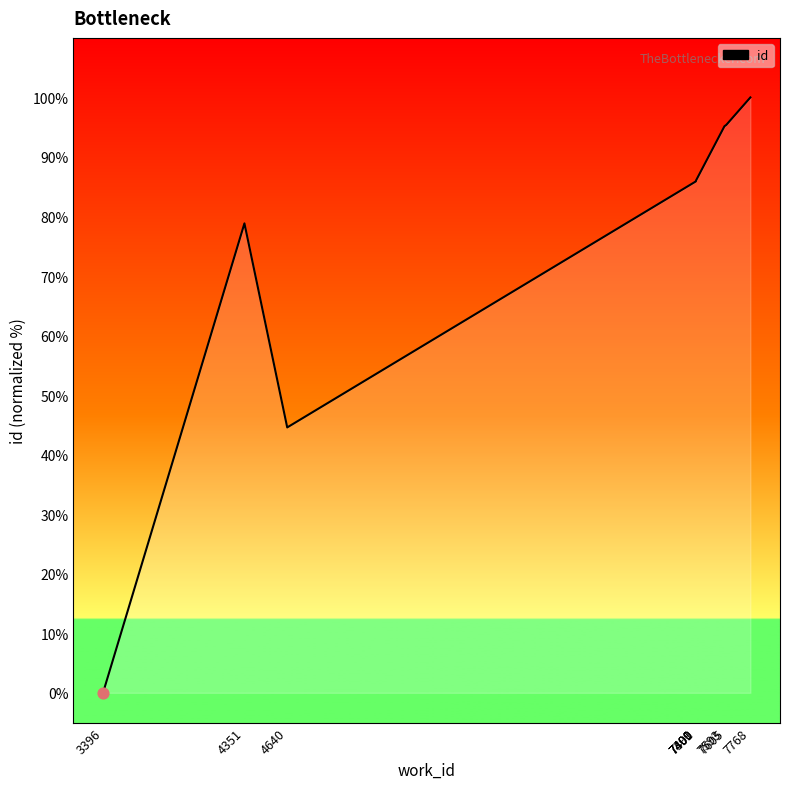

What is the change in value from 4640 to 7593?

+50.6